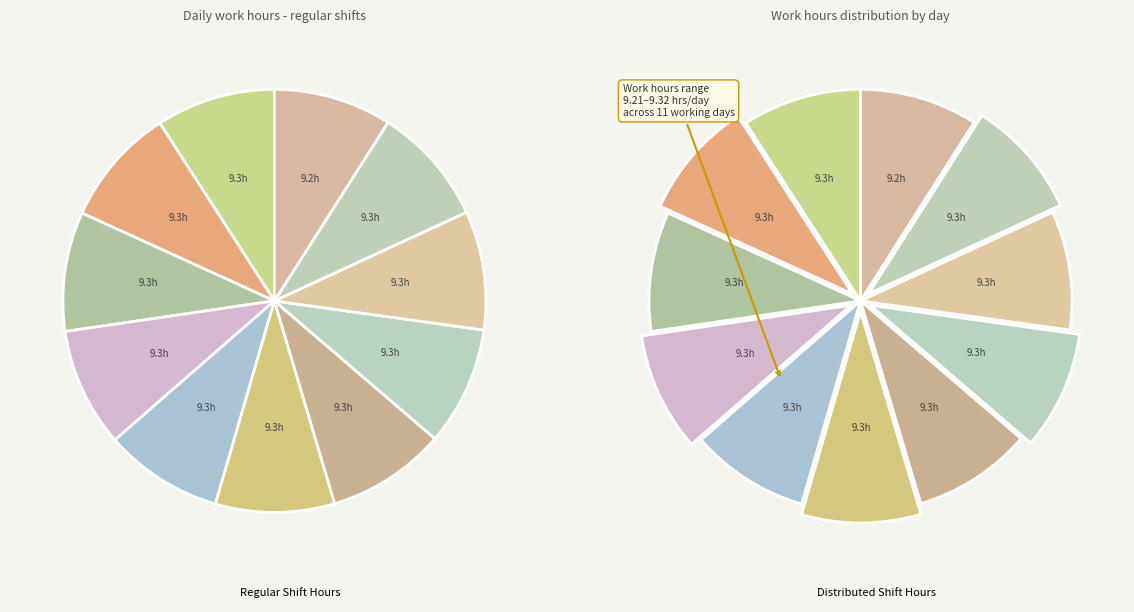

Does any single category account for the majority?

No